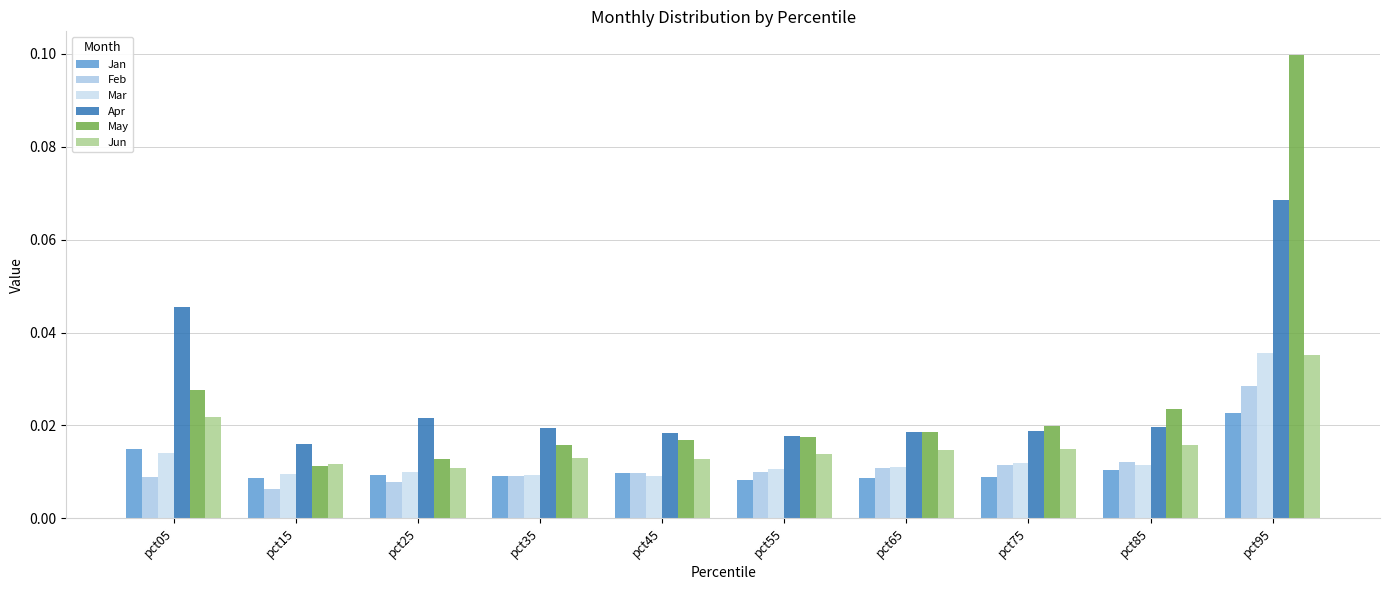

Which series changed the most between pct15 and pct85?

May